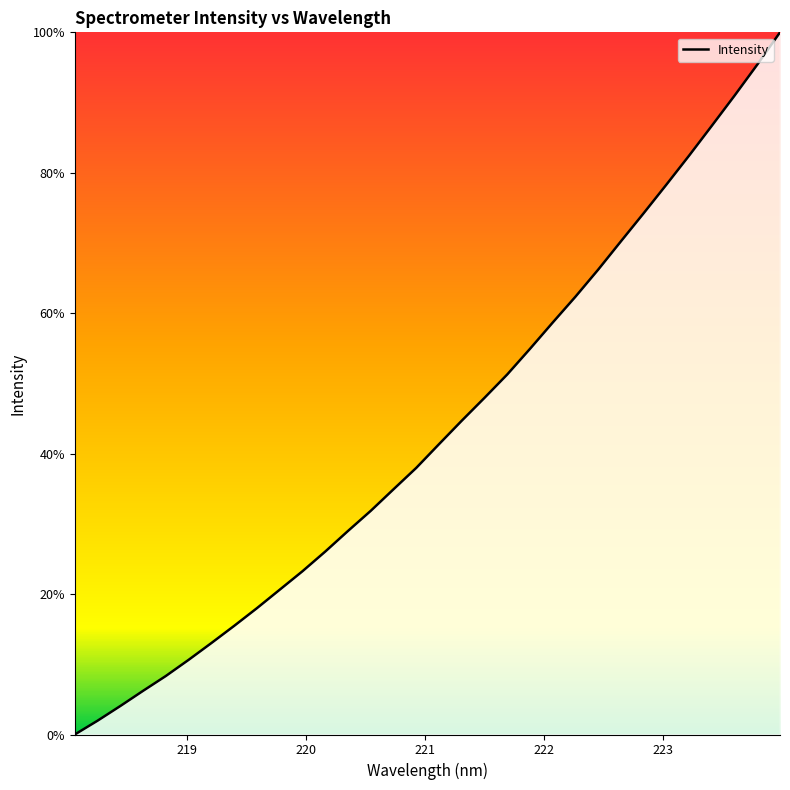

What is the difference between the maximum and minimum values?

100.0